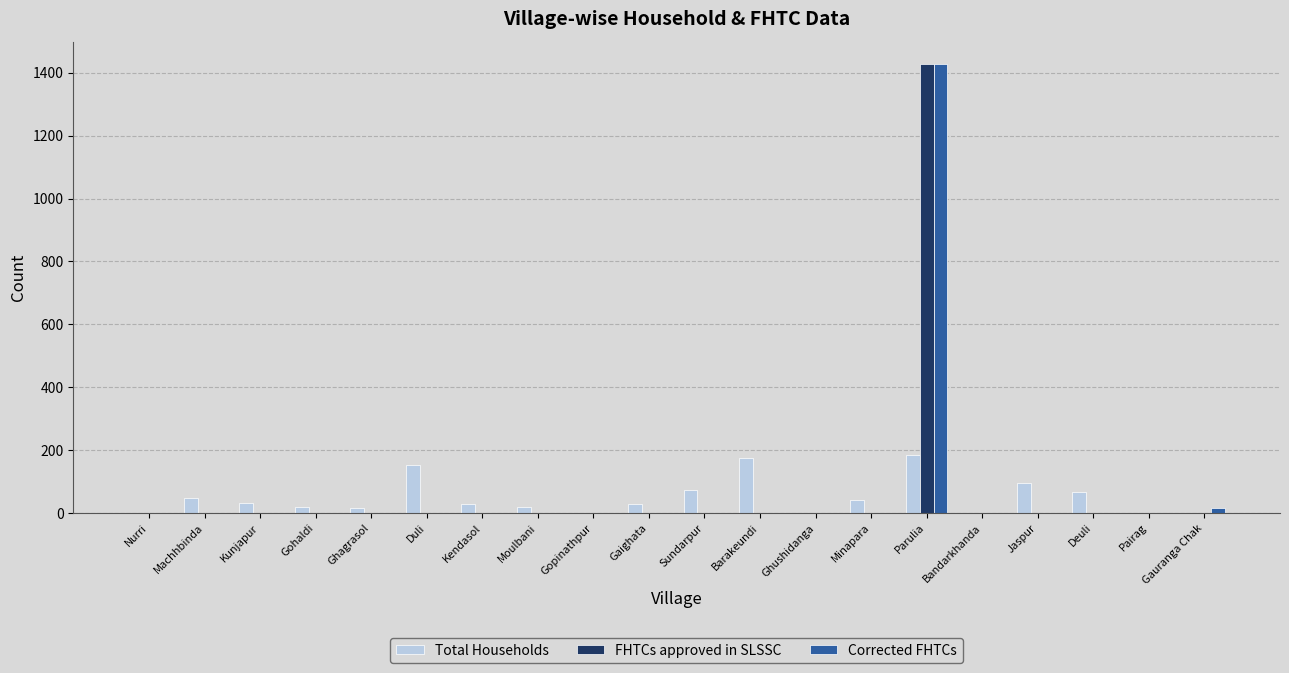

Are the bars grouped side by side (vs. stacked)?

Yes